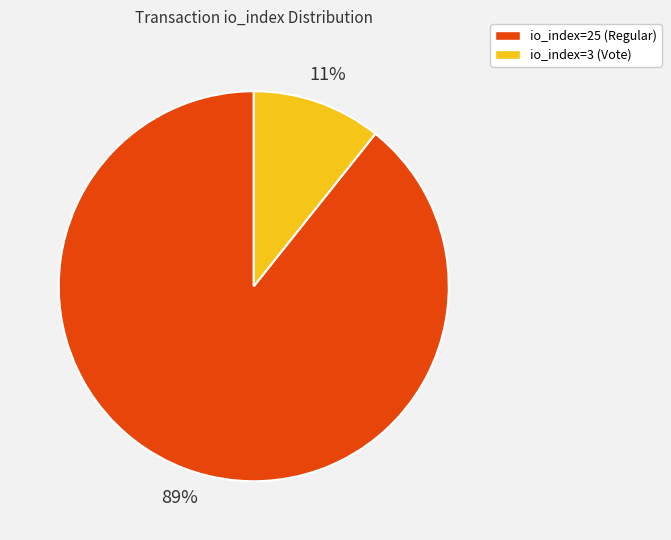

Rank the categories by value from lowest to highest.

io_index=3 (Vote), io_index=25 (Regular)